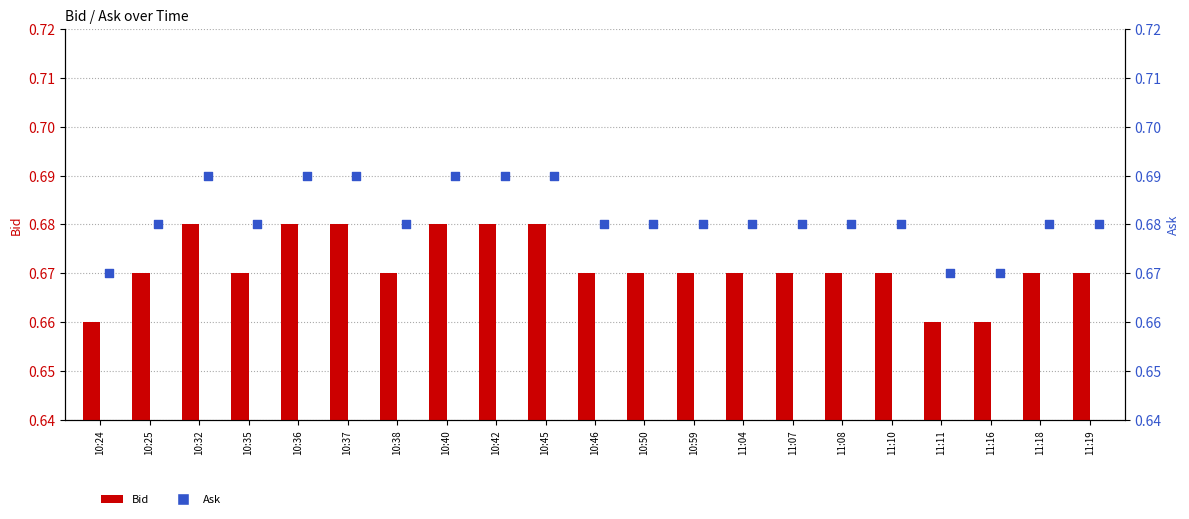

Which series has the largest total across all categories?

Ask